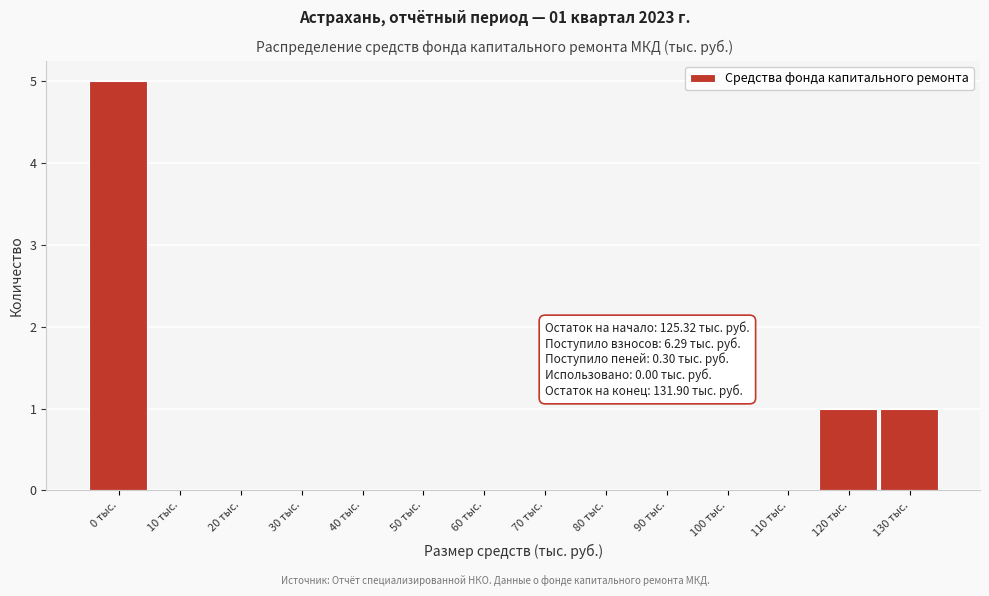

Reading right to left, list all the values displayed in this chart.

130 тыс.=1	120 тыс.=1	110 тыс.=0	100 тыс.=0	90 тыс.=0	80 тыс.=0	70 тыс.=0	60 тыс.=0	50 тыс.=0	40 тыс.=0	30 тыс.=0	20 тыс.=0	10 тыс.=0	0 тыс.=5